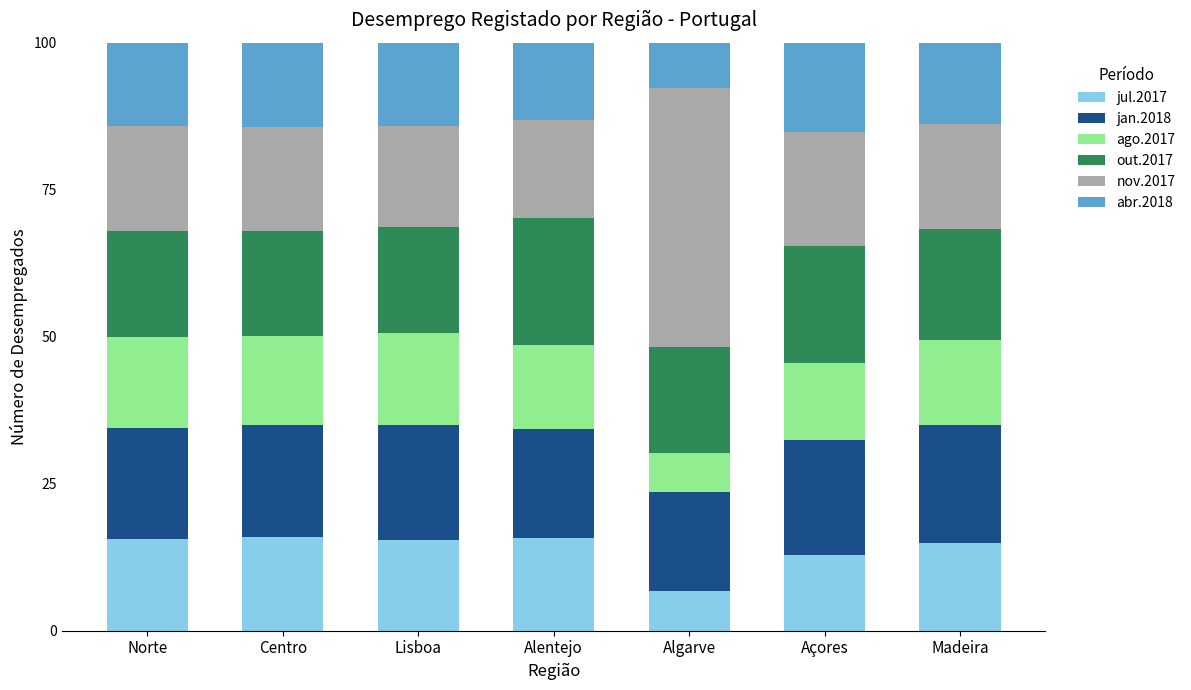

What is the total value across all series at Centro?

100.0